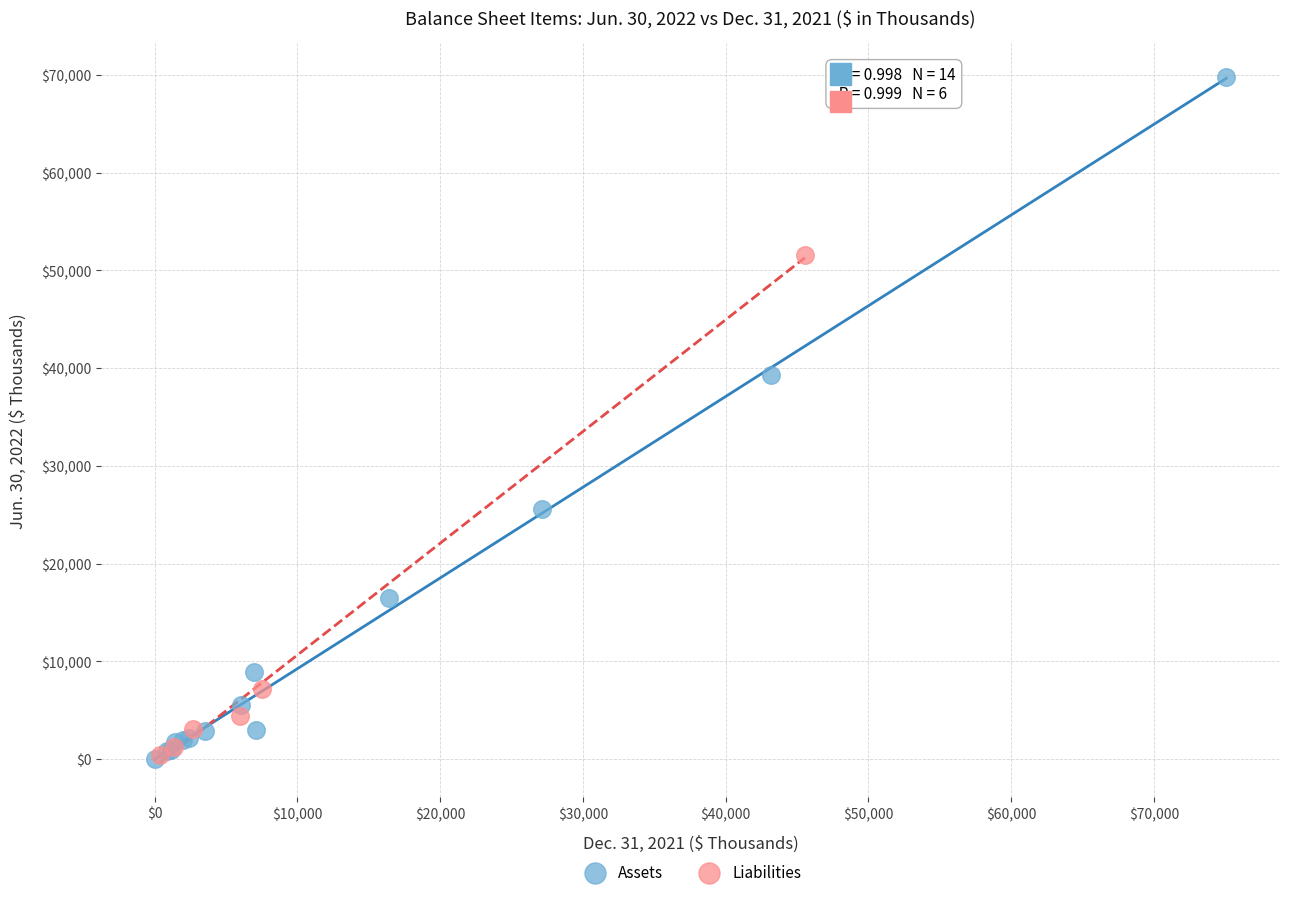

Which series reaches the maximum Y coordinate?

Assets